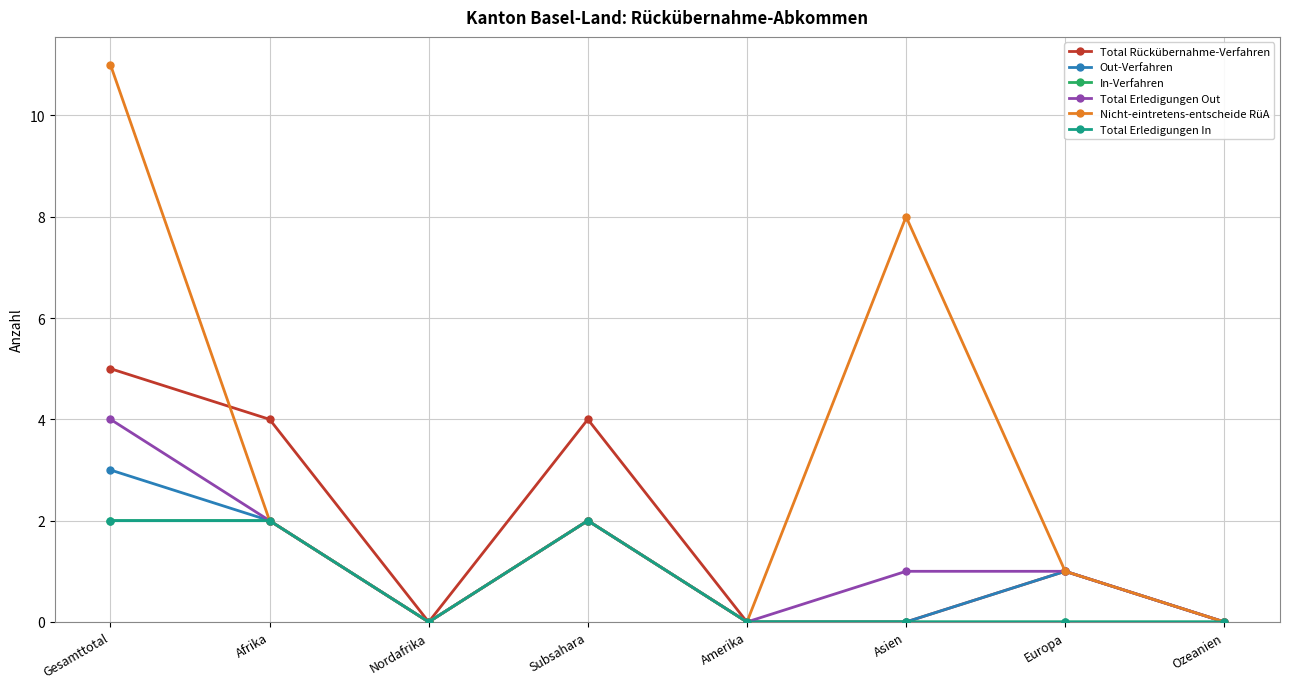

Does the chart have visible grid lines?

Yes